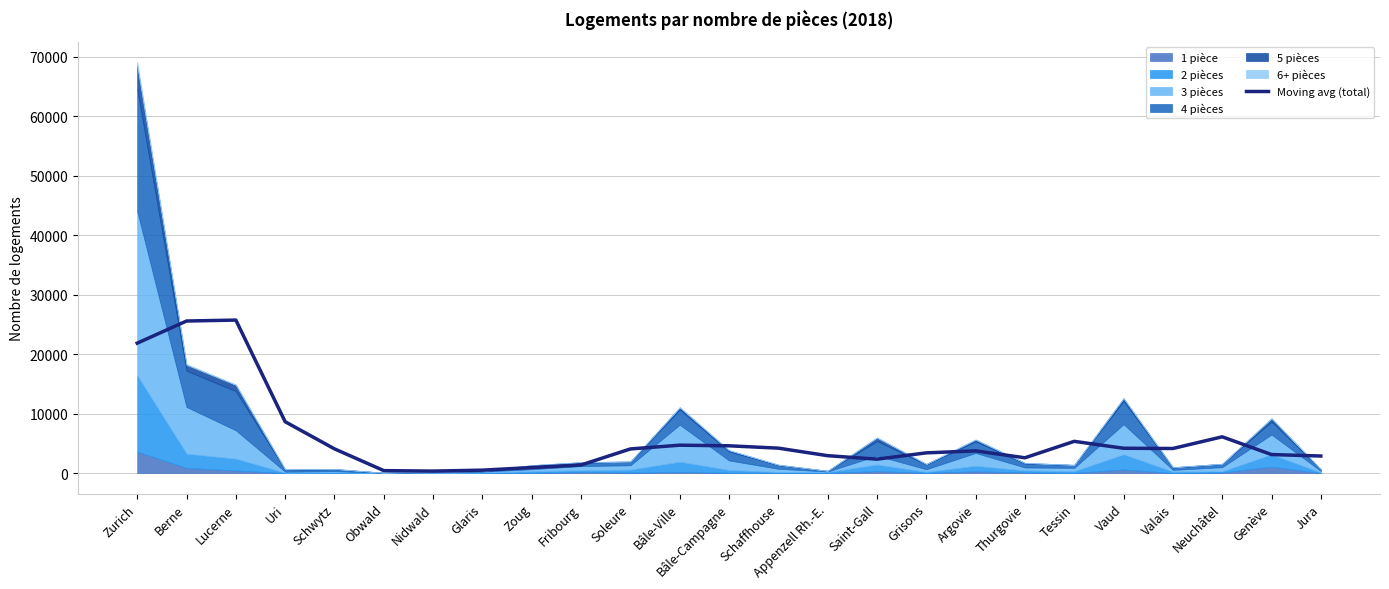

What is the sum of all values?

147573.5